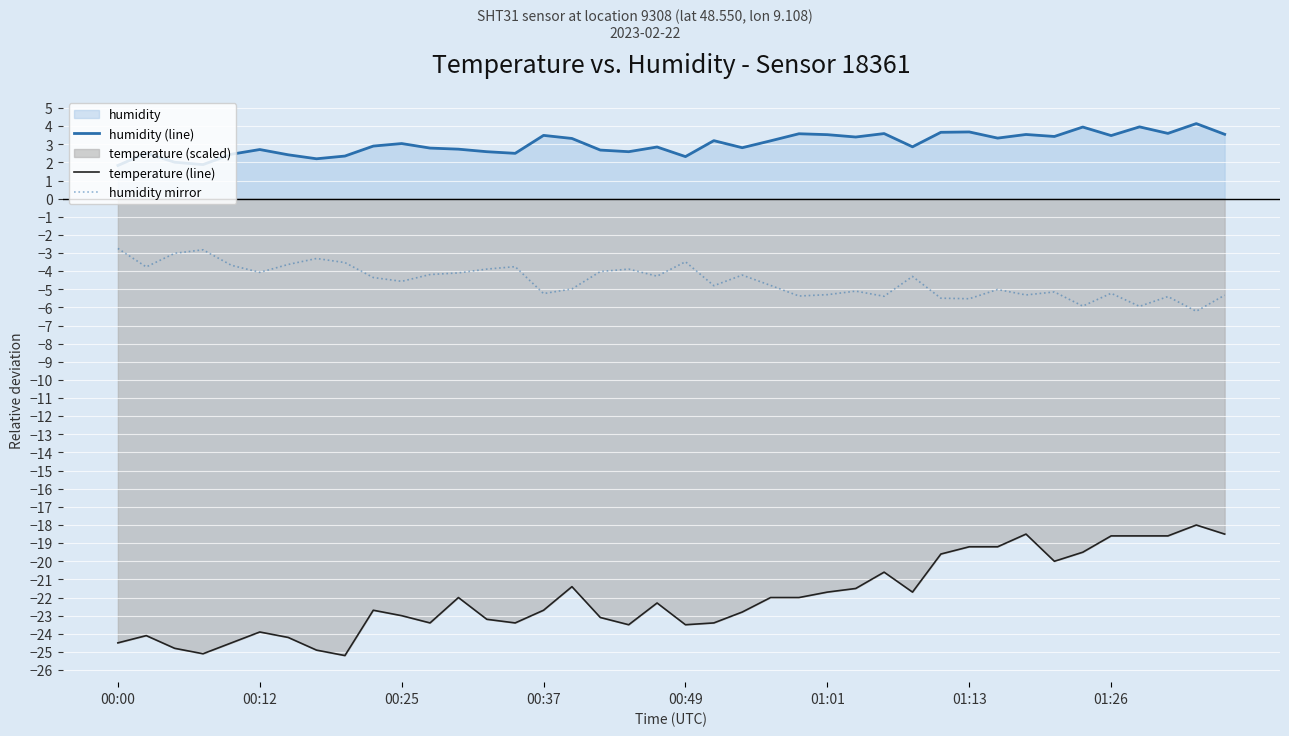

Which series has the largest total across all categories?

humidity (line)